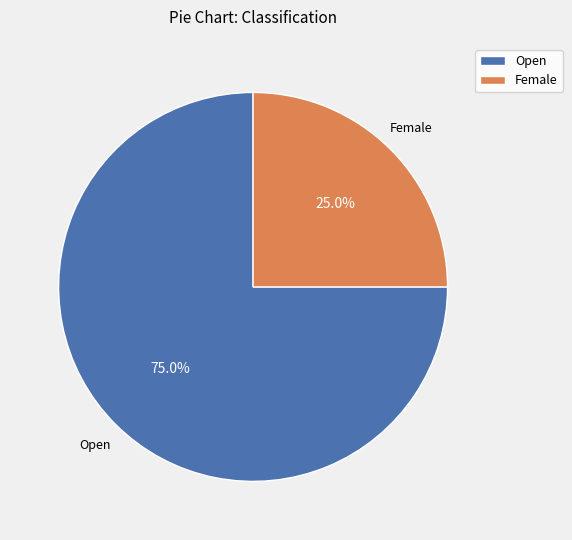

Is there any slice that represents more than half of the pie?

Yes